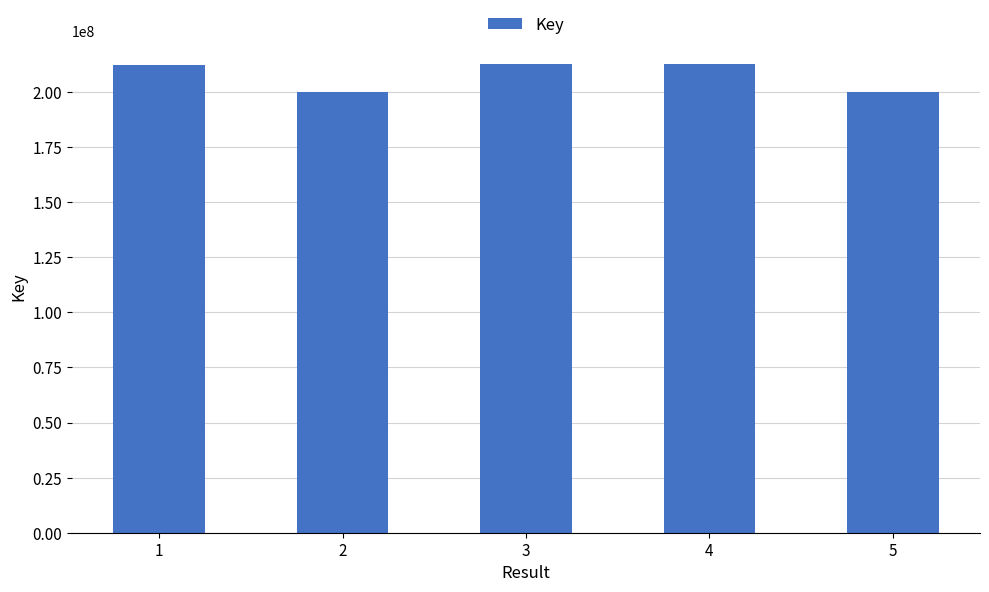

What is the smallest value displayed?

199956882